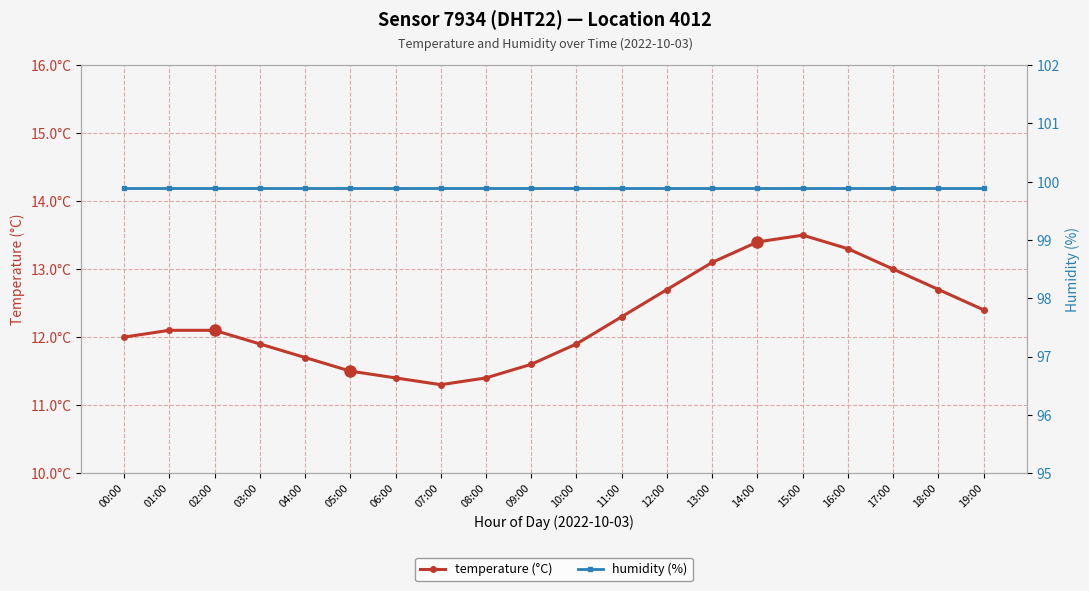

True or false: temperature (°C) and humidity (%) cross at least once.

False